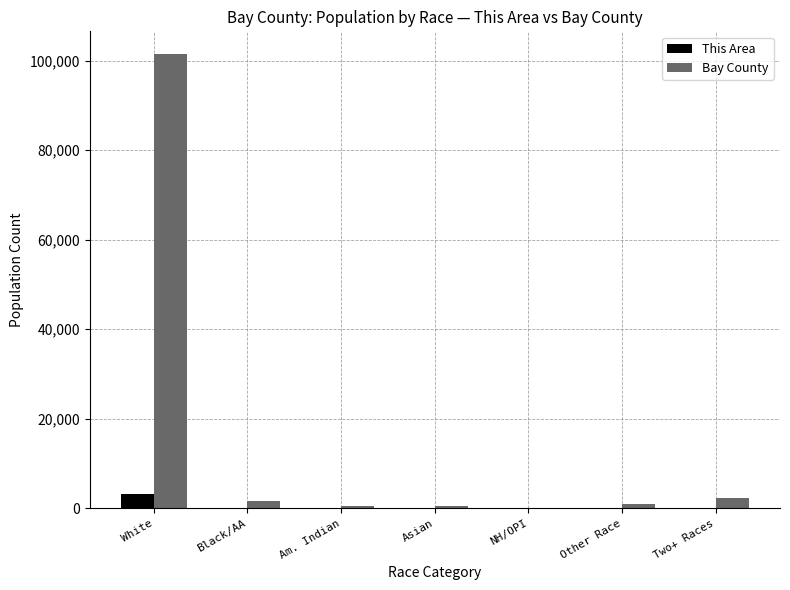

Between White and Other Race, which series saw the biggest shift?

Bay County